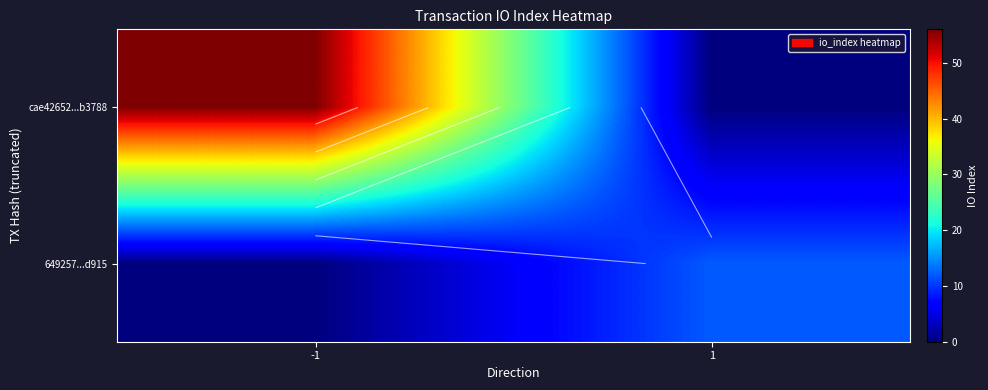

The value of 649257...d915 at -1 is 0. True or false?

True